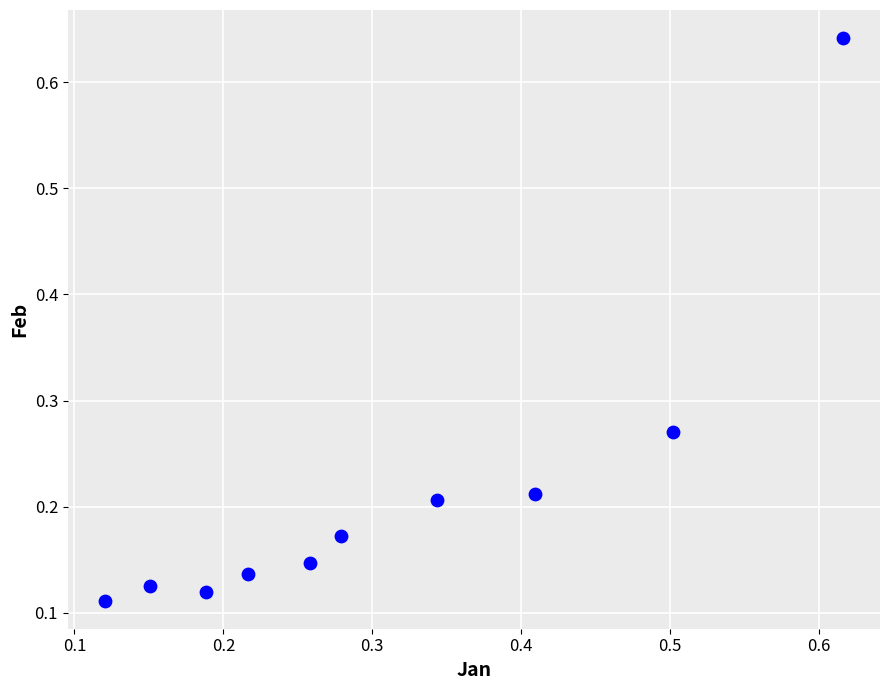

What is the range of Y values (max minus min)?

0.5